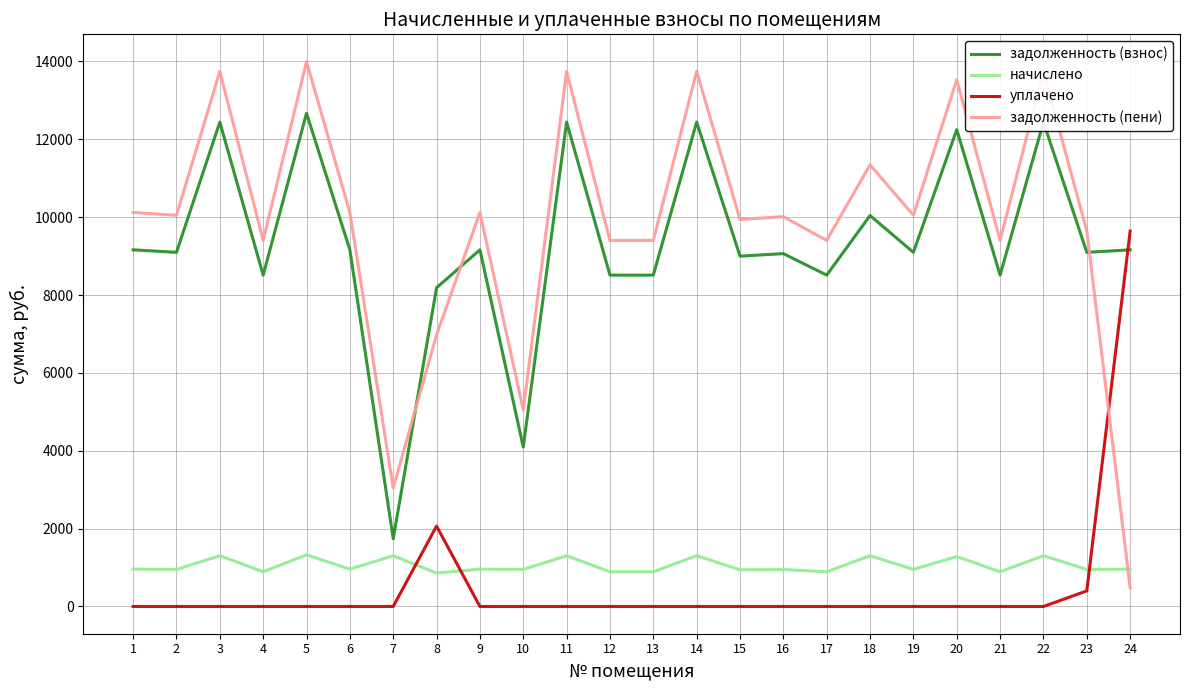

How many intersections are there between начислено and задолженность (пени)?

1